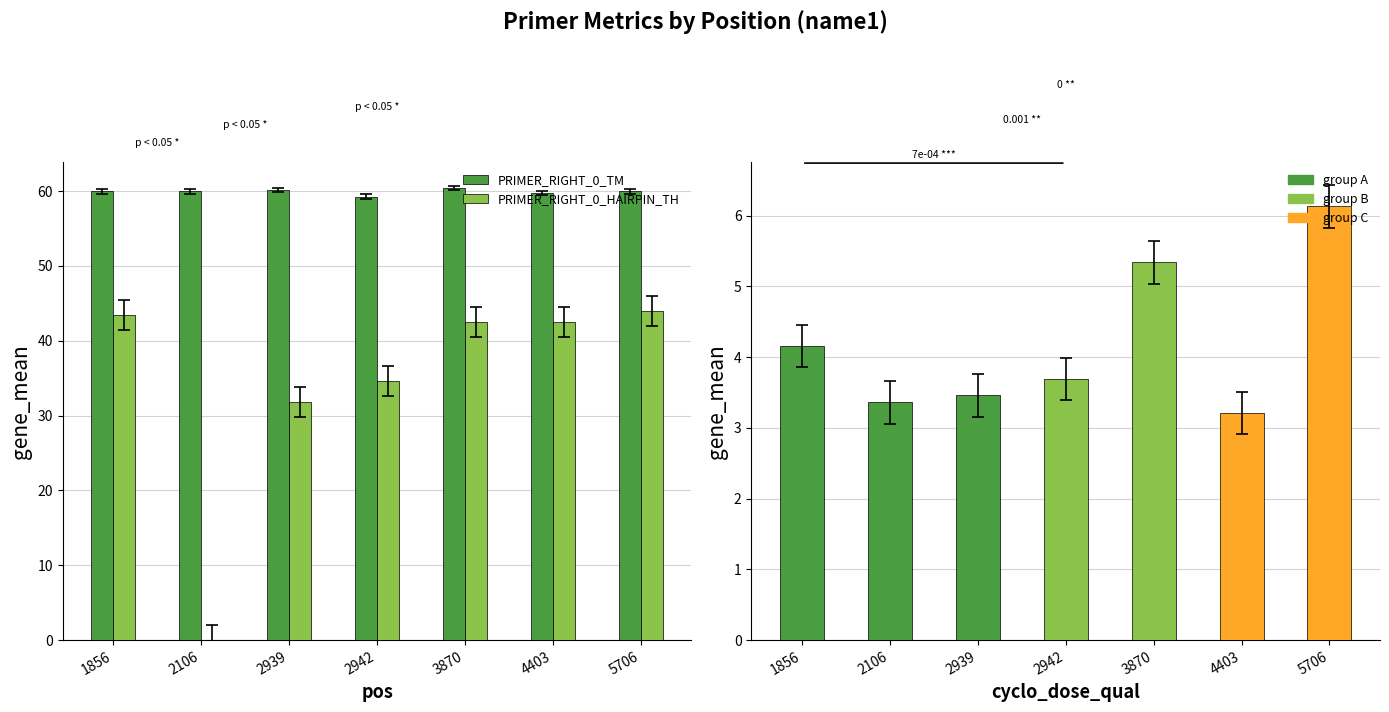

What is the value of the PRIMER_RIGHT_0_END_STABILITY bar at the 2nd from the left?

3.4